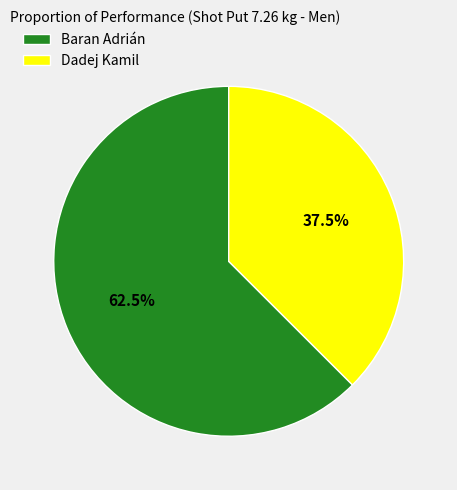

What is the majority slice?

Baran Adrián